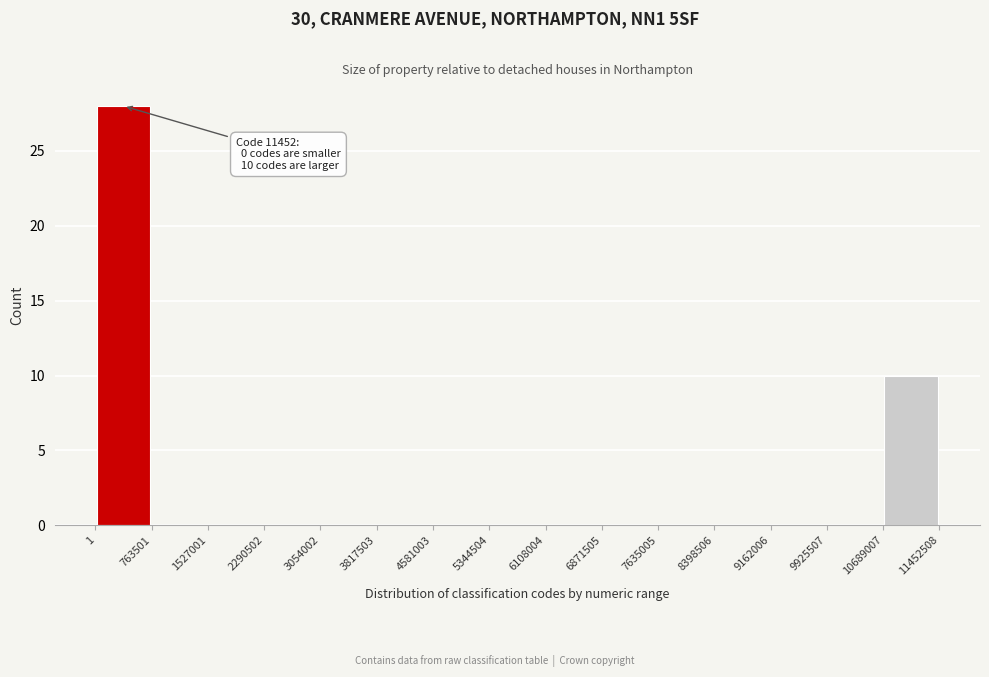

Which range on the x-axis has the tallest bar?

1 to 763501